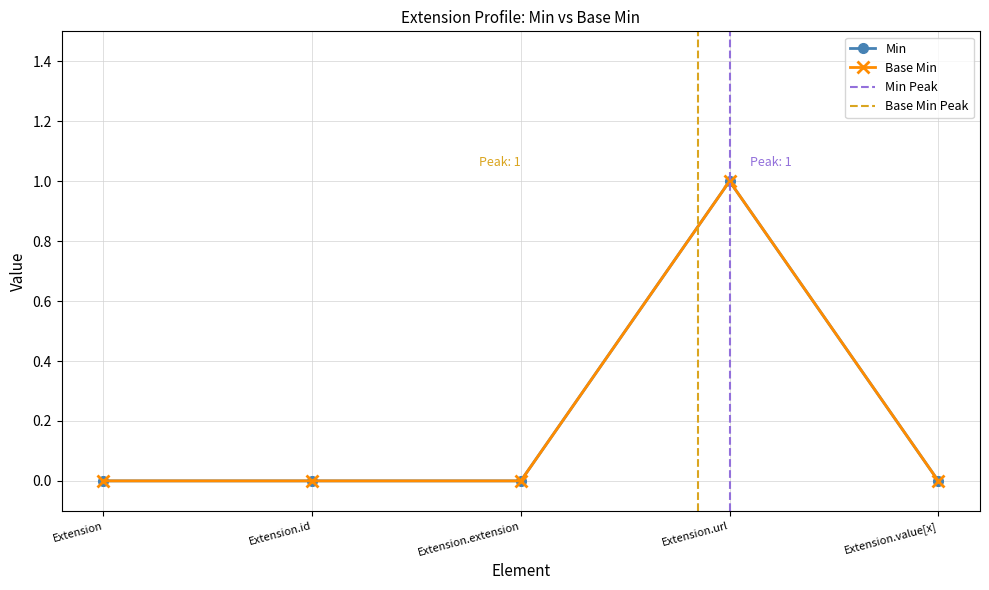

At which label does Base Min reach its peak?

Extension.url